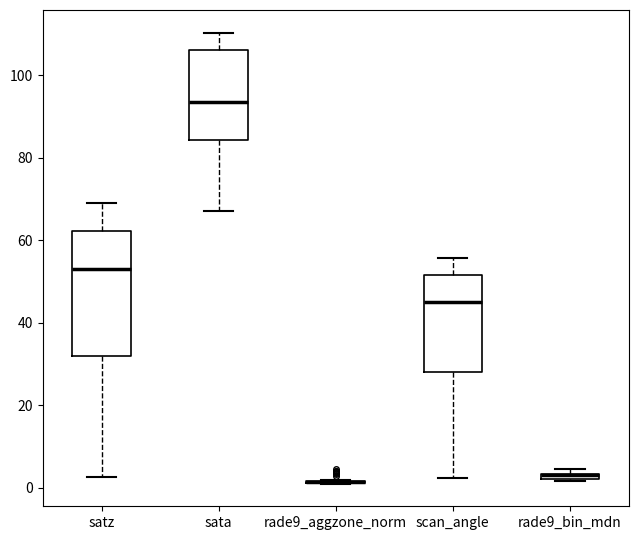

Which box is the tallest, from its lower edge to its upper edge?

satz